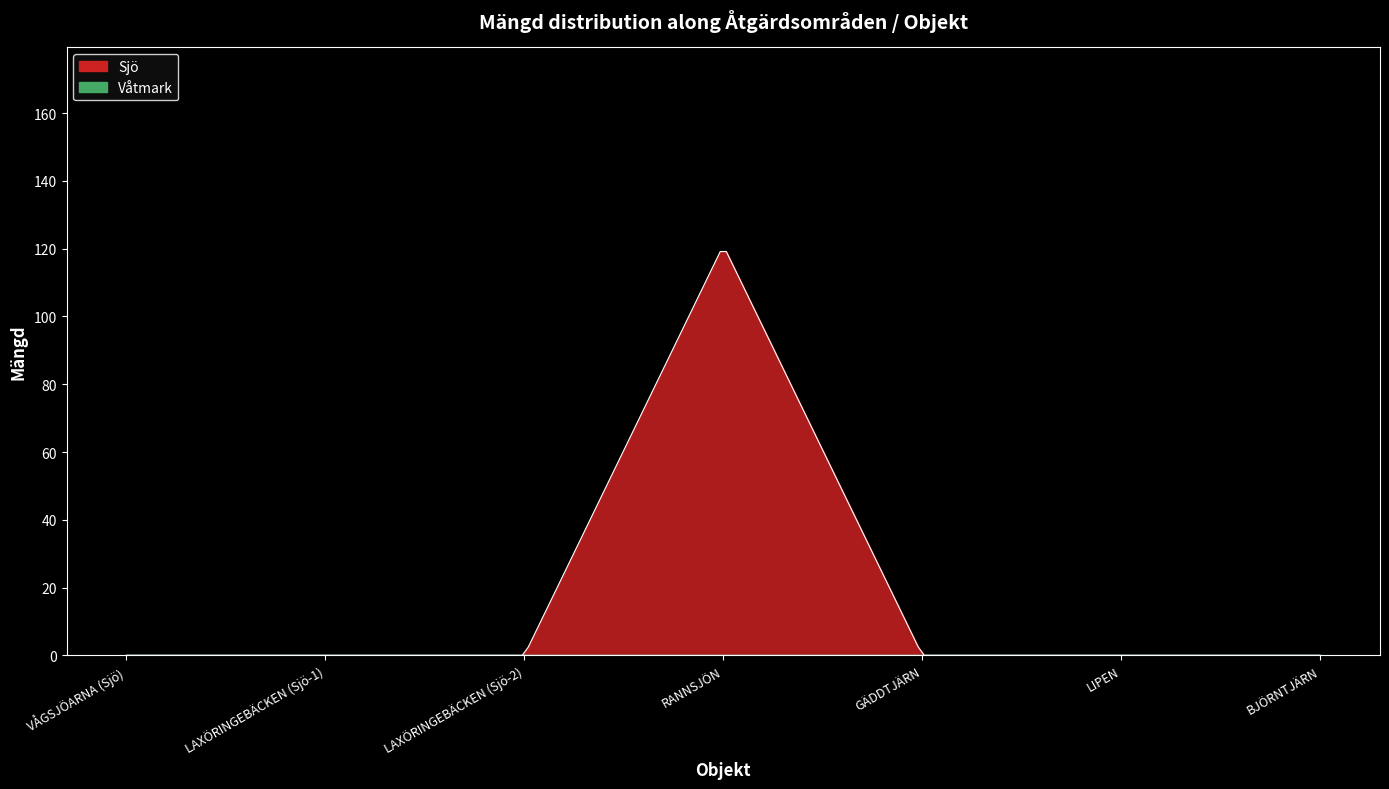

Which category has the highest value in the Sjö series?

RANNSJÖN